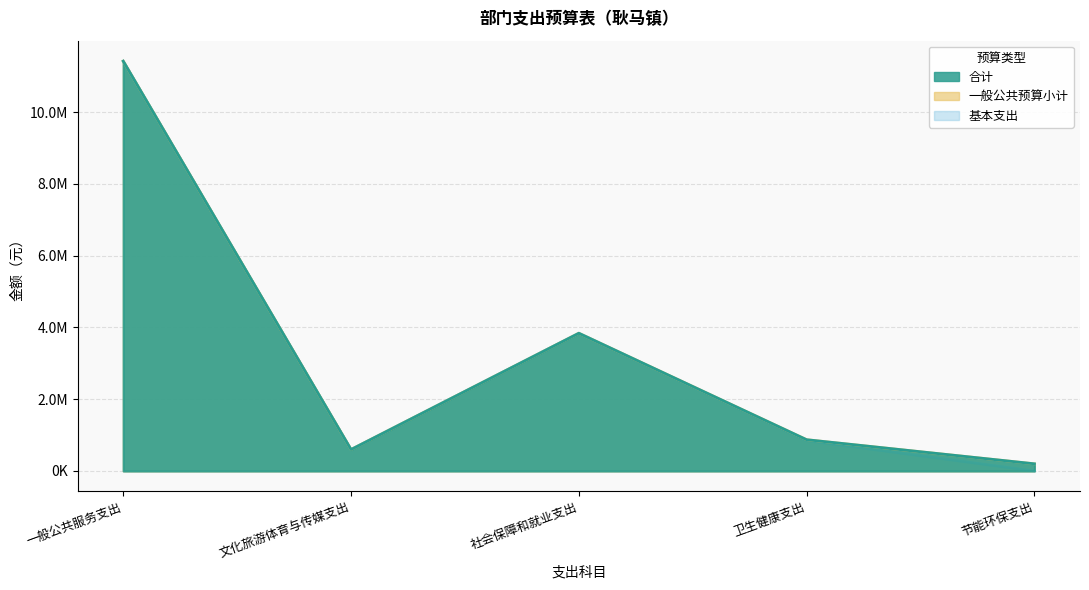

What is the maximum value shown in the chart?

11418539.2